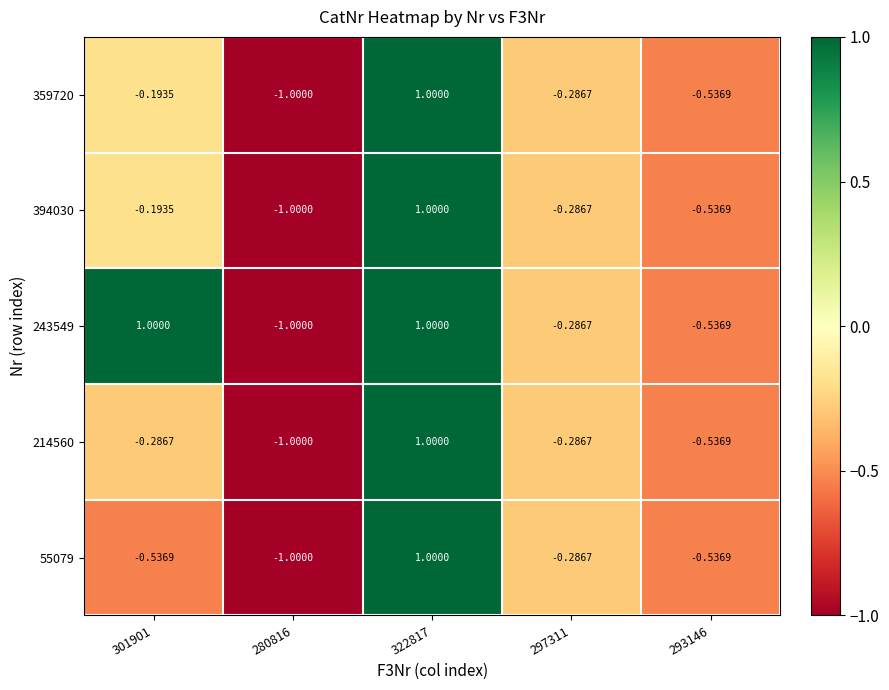

Which series changed the most between 301901 and 297311?

243549